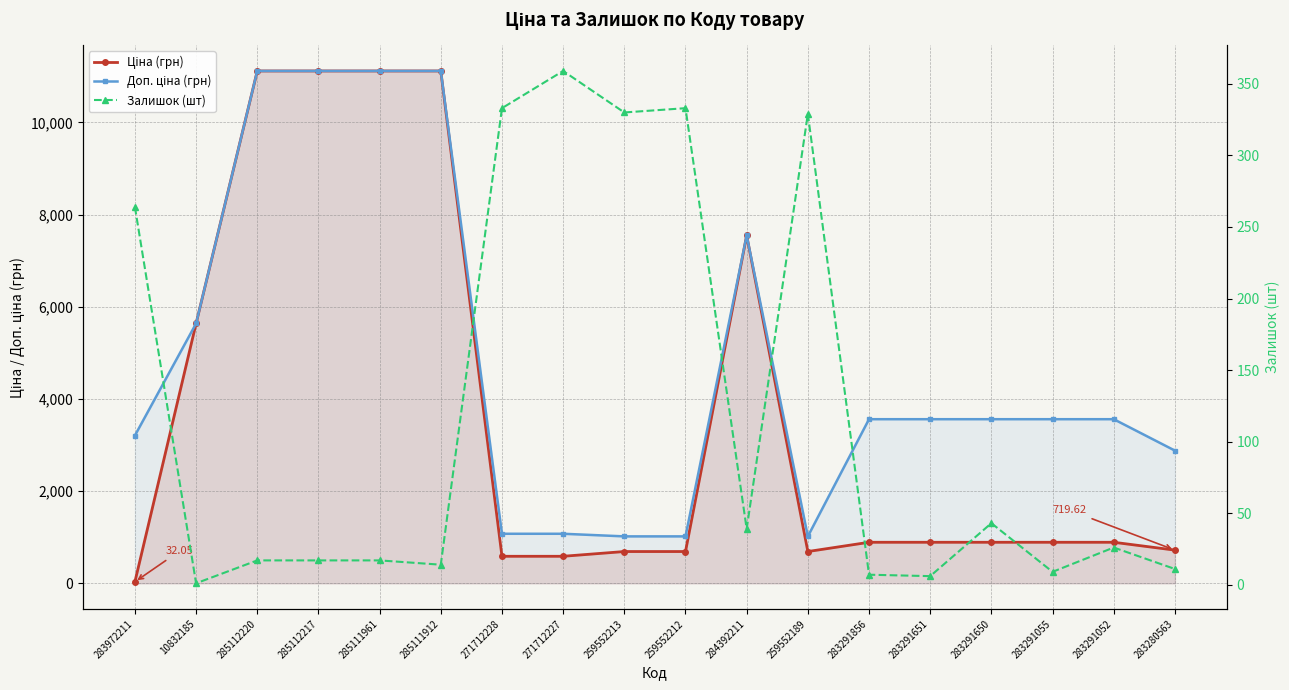

How many interior local valleys does the Доп. ціна (грн) series have?

1